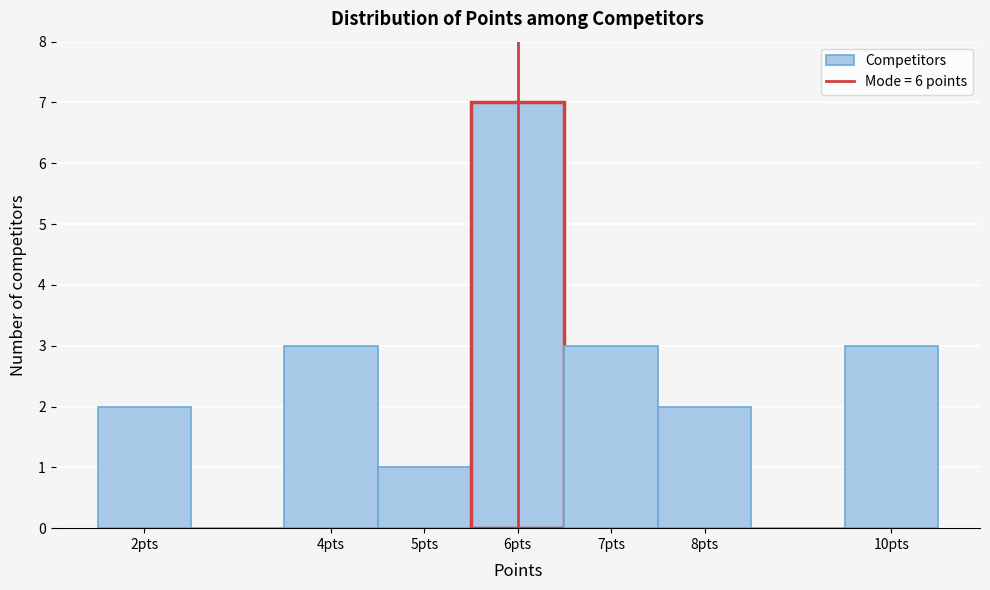

Reading left to right, transcribe this chart: for each bar, give the range it covers on the x-axis and its height. The values are not printed on the chart, so give them approximately, as read against the axis.

1.5 to 2.5: 2
2.5 to 3.5: 0
3.5 to 4.5: 3
4.5 to 5.5: 1
5.5 to 6.5: 7
6.5 to 7.5: 3
7.5 to 8.5: 2
8.5 to 9.5: 0
9.5 to 10.5: 3